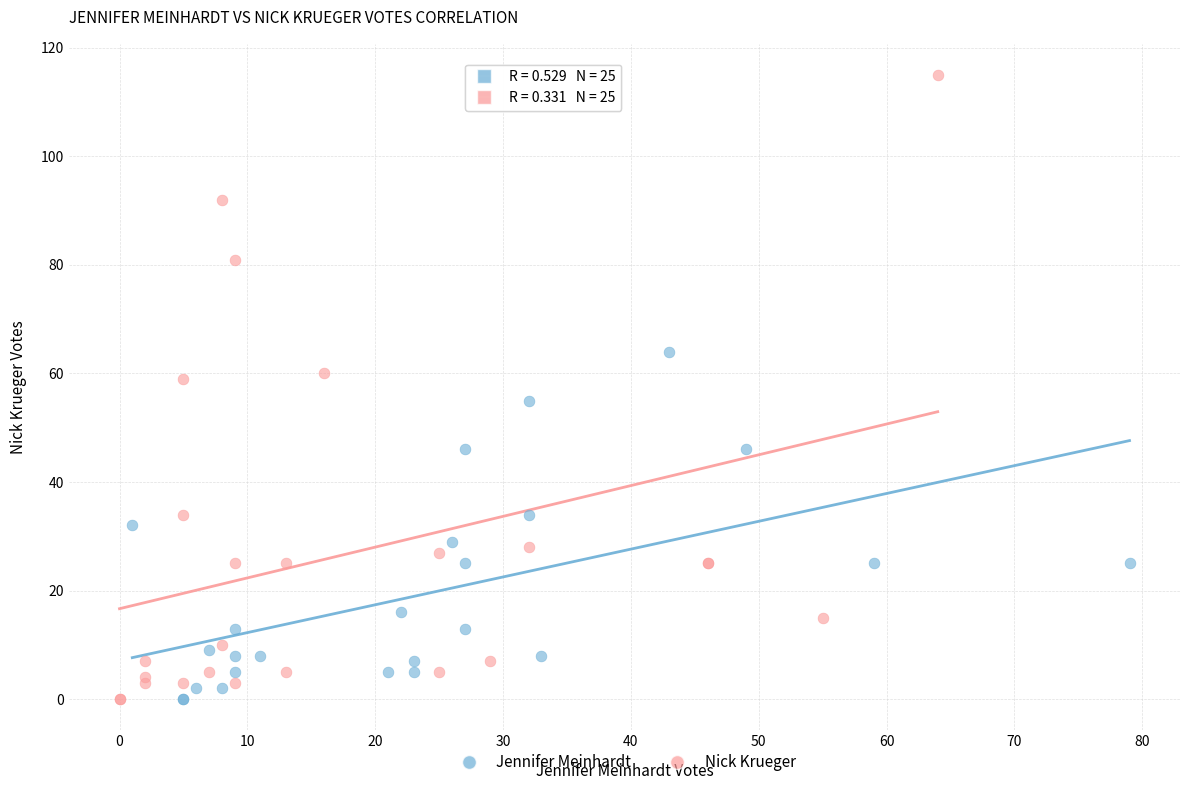

Which series contains the highest Y value?

Nick Krueger